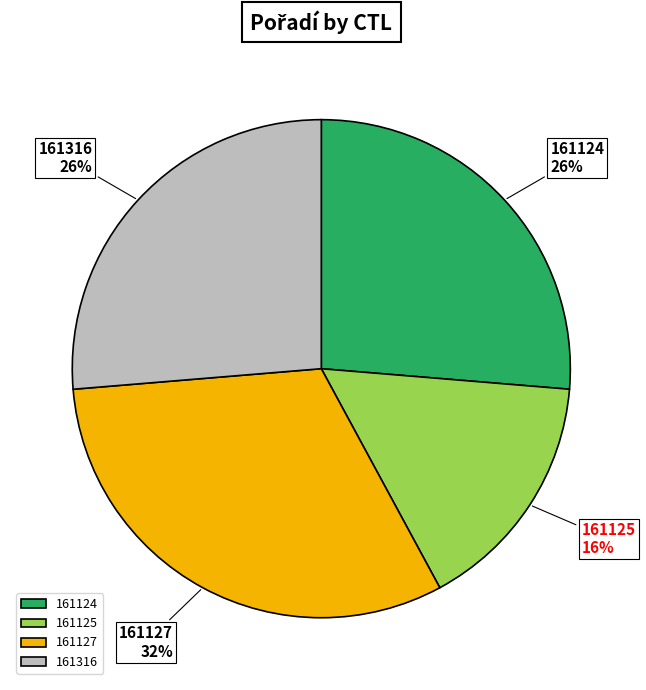

To the nearest percent, what is the combined percentage of 161124 and 161127?

58%